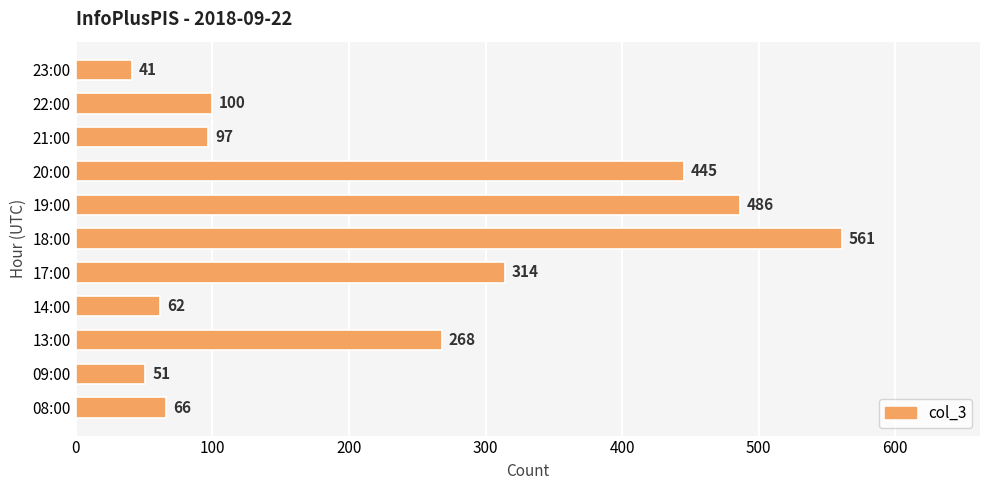

How many series are shown in this chart?

1